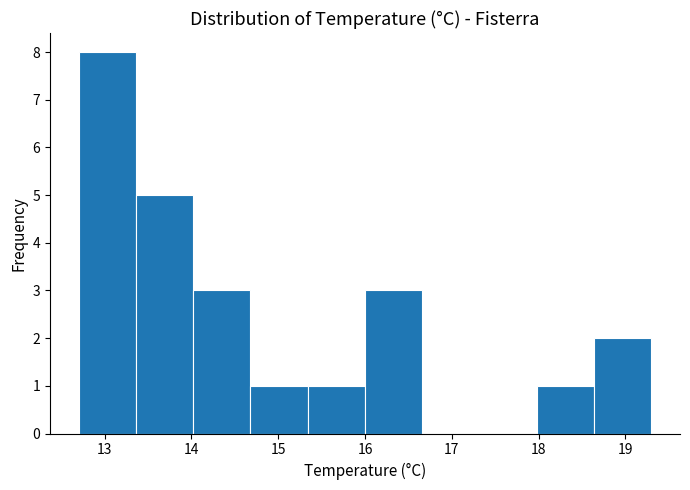

Over which range of the x-axis is the bar tallest?

12.70 to 13.36